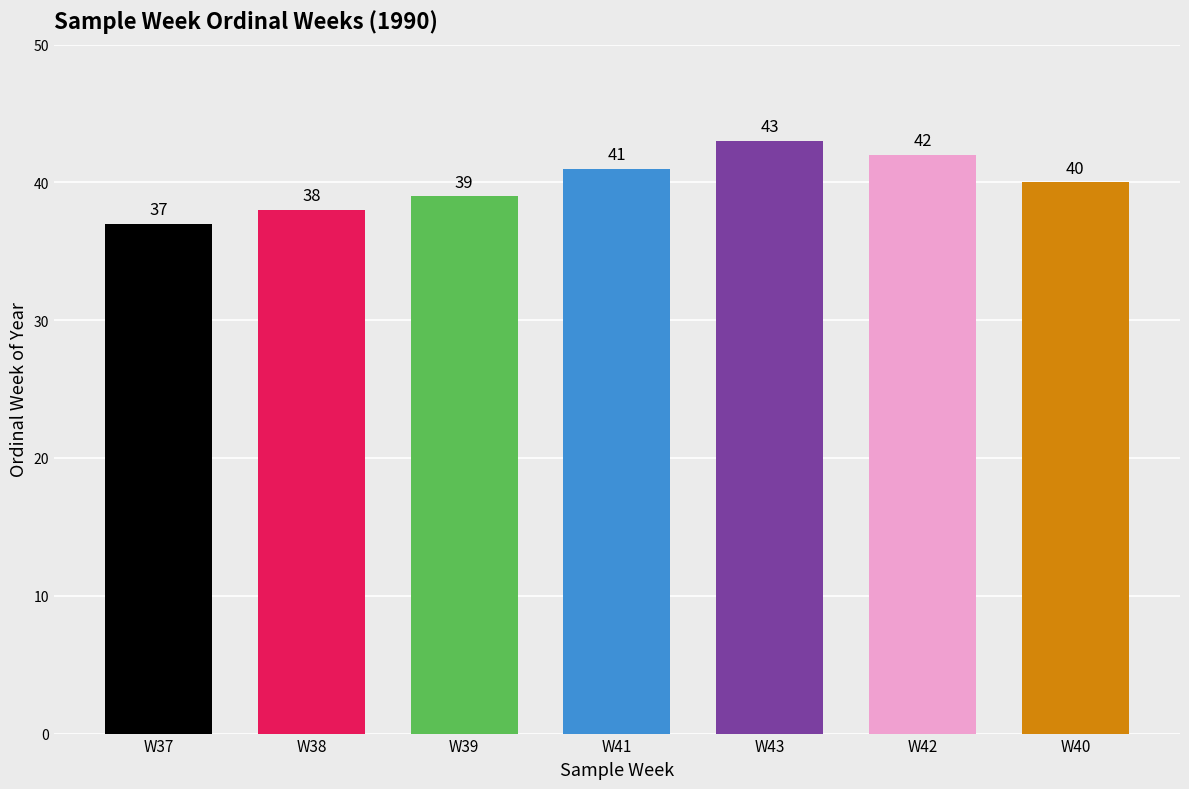

What is the ratio of the value at W43 to the value at W42?

1.0